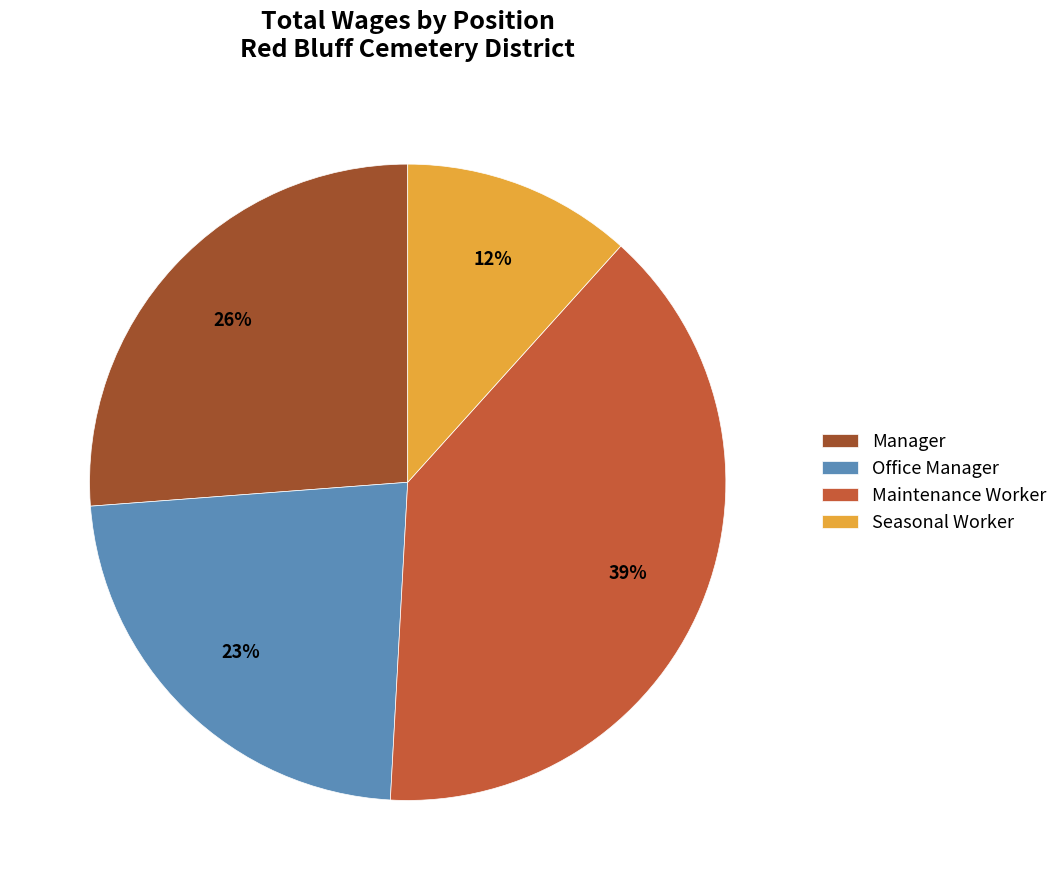

Is there a majority slice in this chart?

No